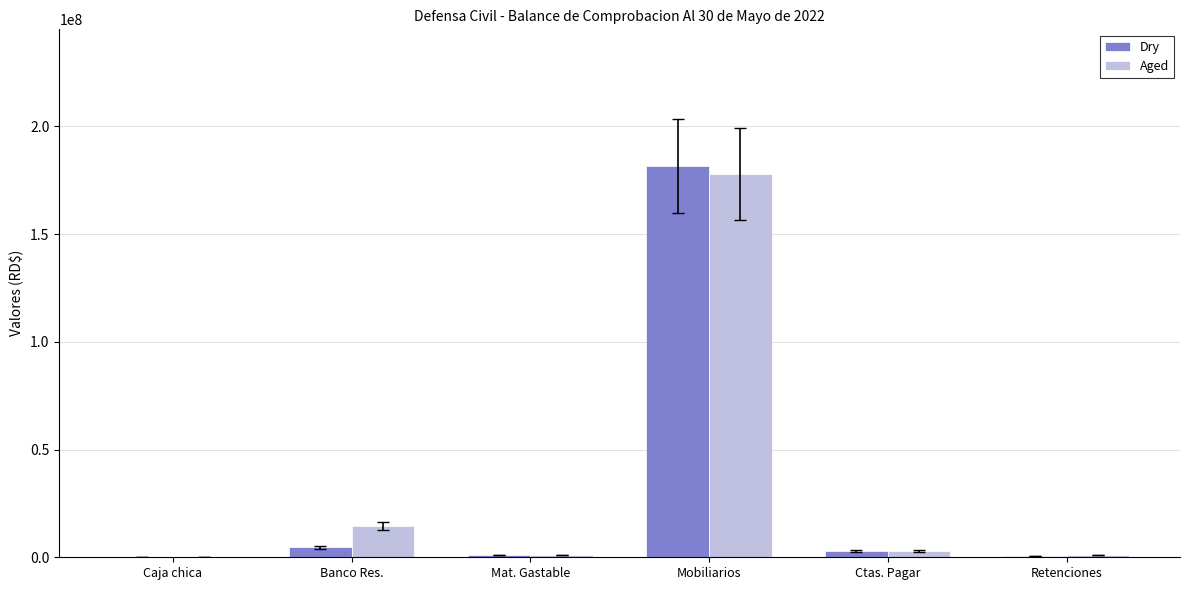

Which series changed the most between Banco Res. and Mobiliarios?

Dry